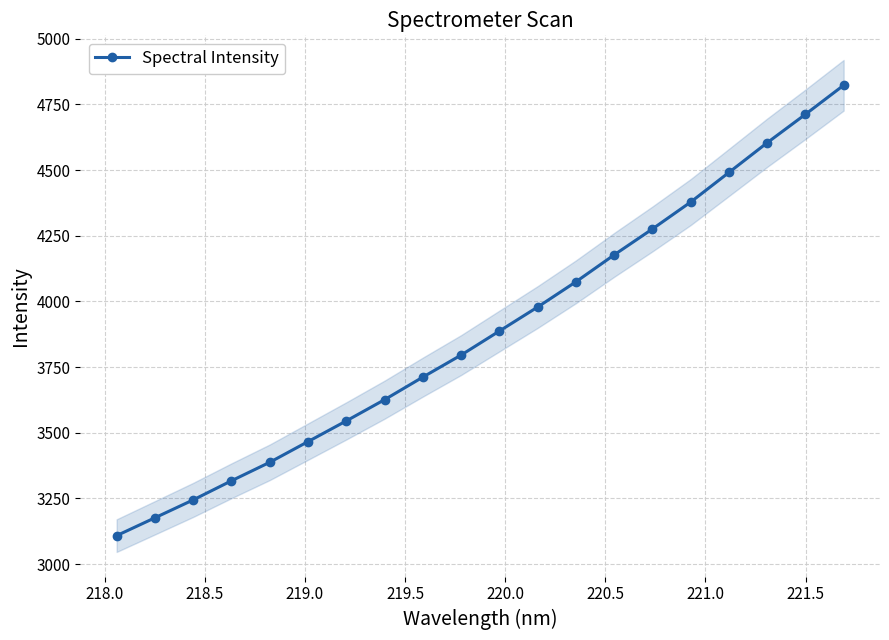

What is the highest value of the Spectral Intensity series?

4822.9